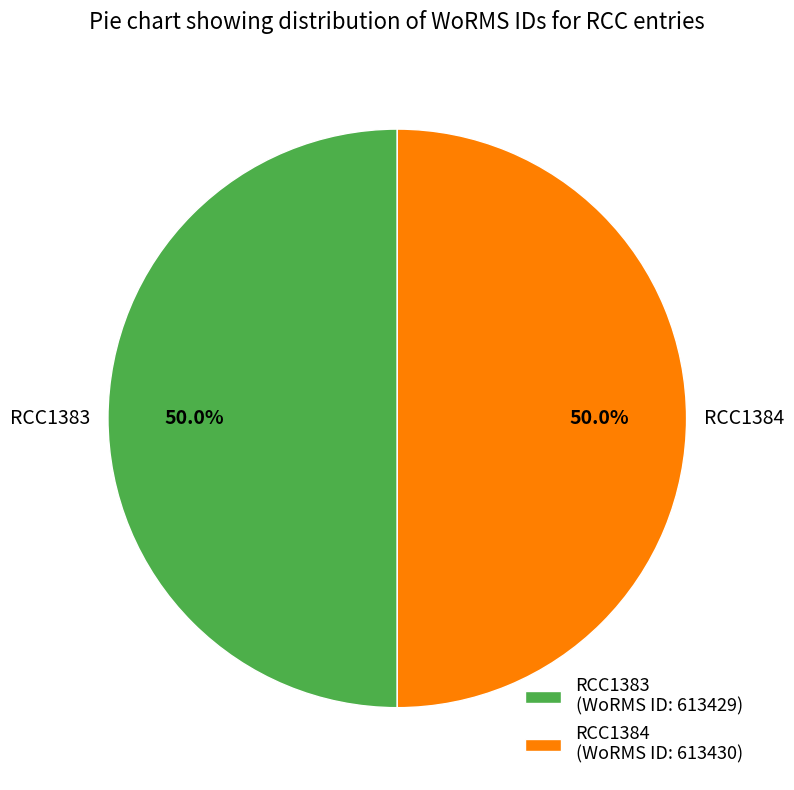

What is the ratio of the value at RCC1384 (WoRMS ID: 613430) to the value at RCC1383 (WoRMS ID: 613429)?

1.0